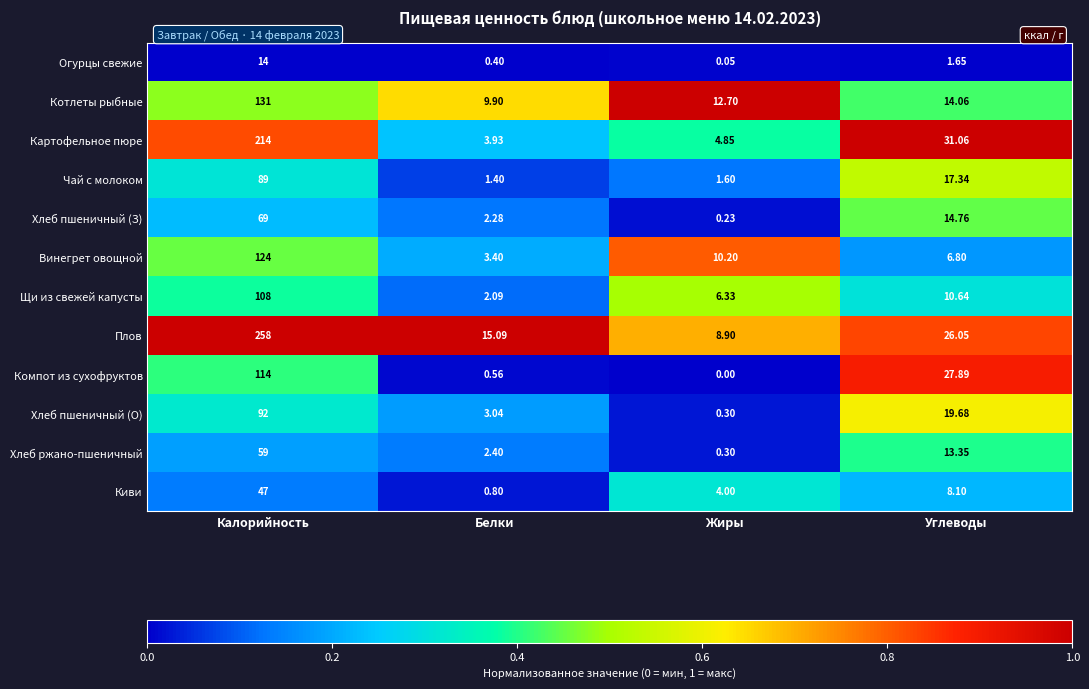

How many data points does each series have?

4